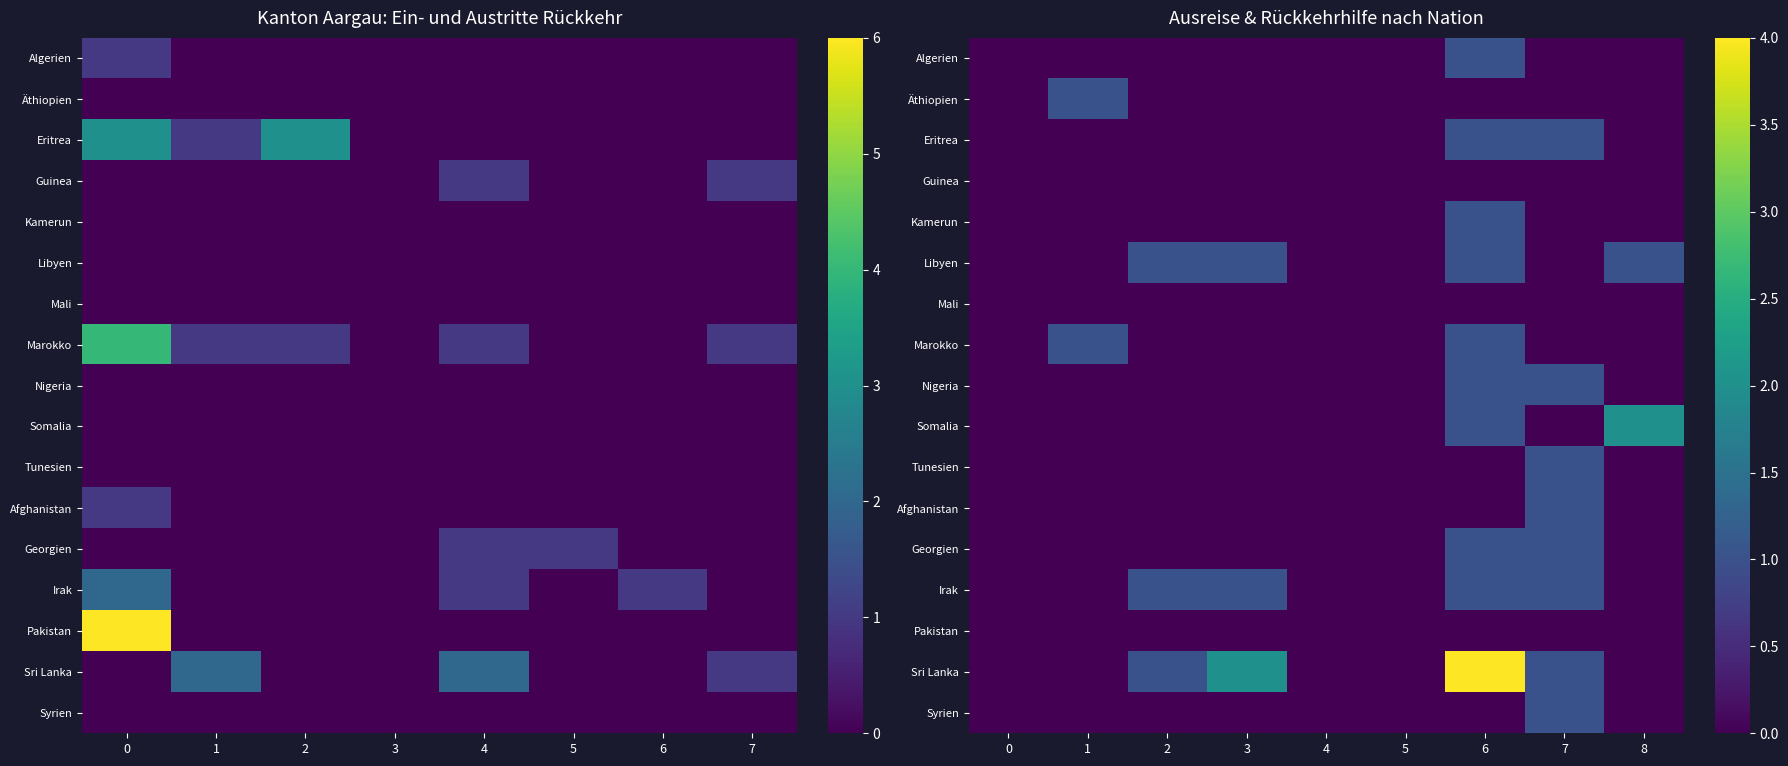

What is the sum of the Irak values at 7 and 5?

1